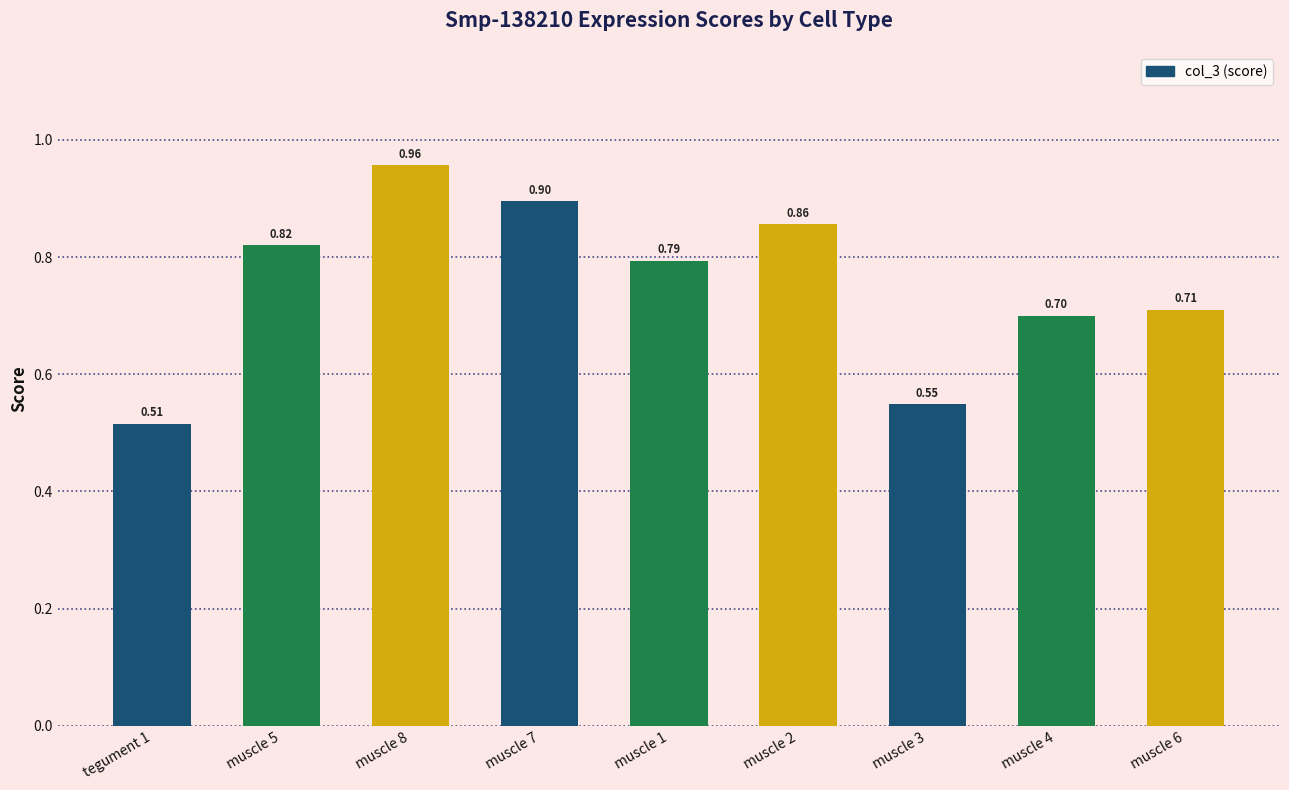

What position from the left is muscle 2?

6